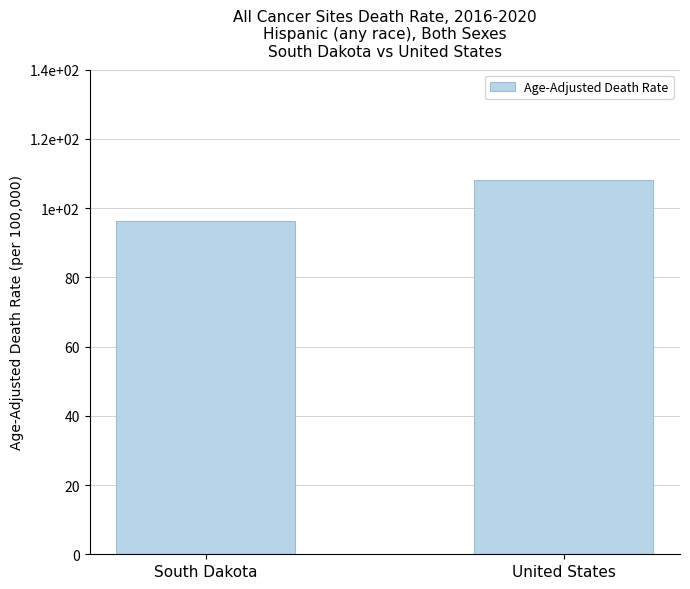

At which label is the value closest to 102?

South Dakota